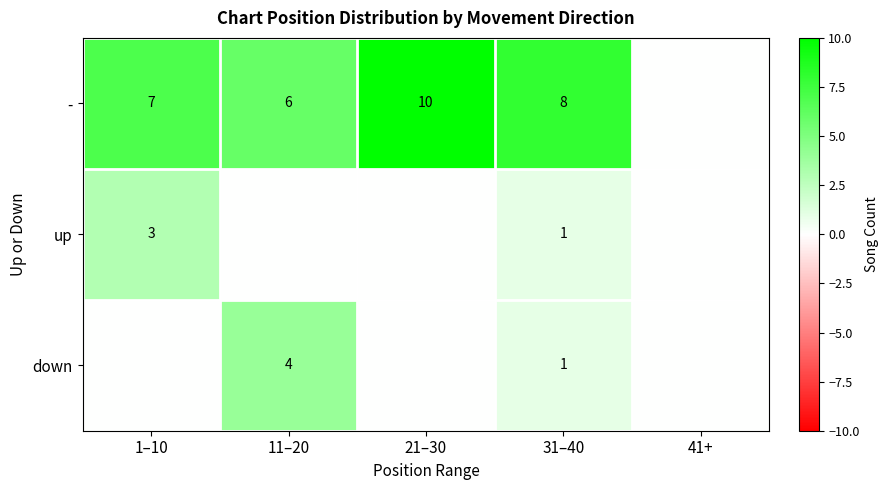

What is the total value across all series at 31–40?

10